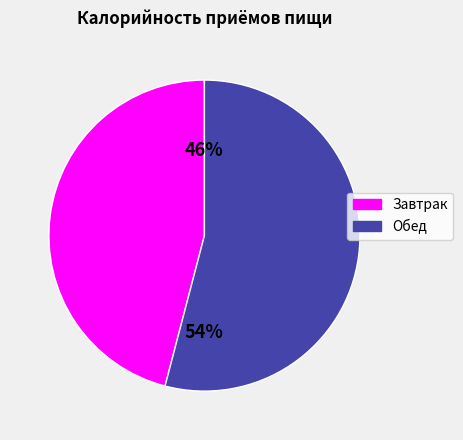

Rank the categories by value from highest to lowest.

Обед, Завтрак